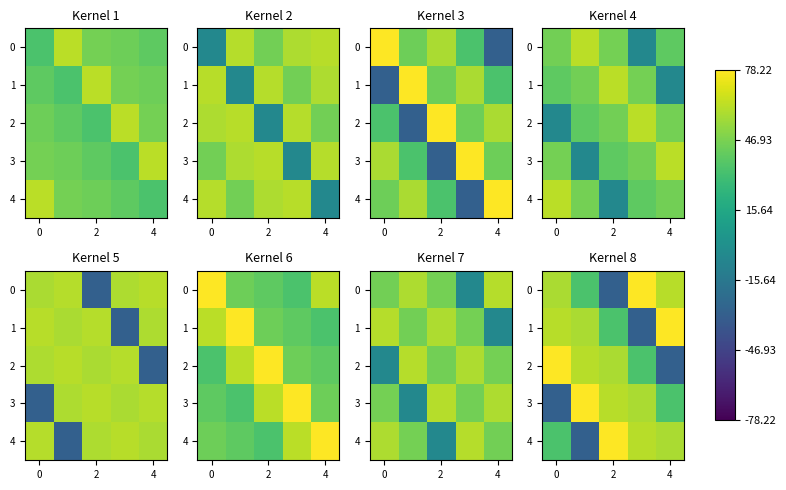

What is the average value of the 3 series?

40.4